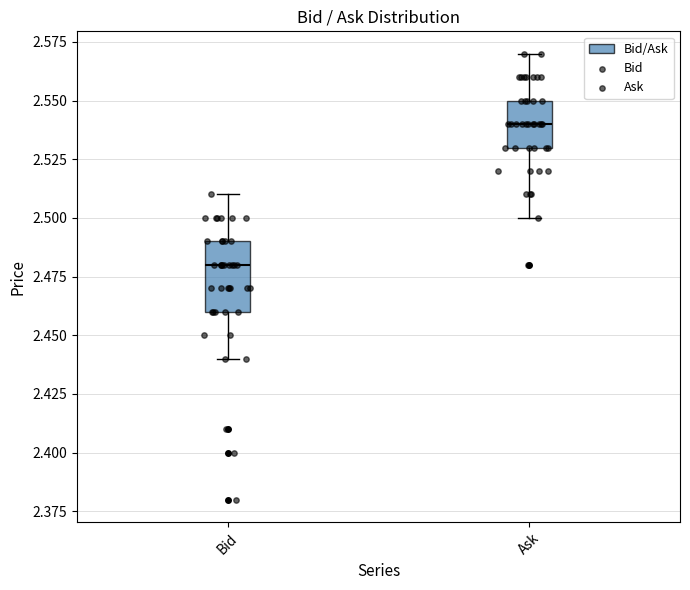

Reading left to right, transcribe this box plot: for each box, give where its median line is, the range the box spans, and where its two whiskers end, as read against the y-axis. The values are not printed on the chart, so give them approximately, as read against the axis.

Bid: median 2.48, box 2.46 to 2.49, whiskers 2.44 to 2.51
Ask: median 2.54, box 2.53 to 2.55, whiskers 2.50 to 2.57